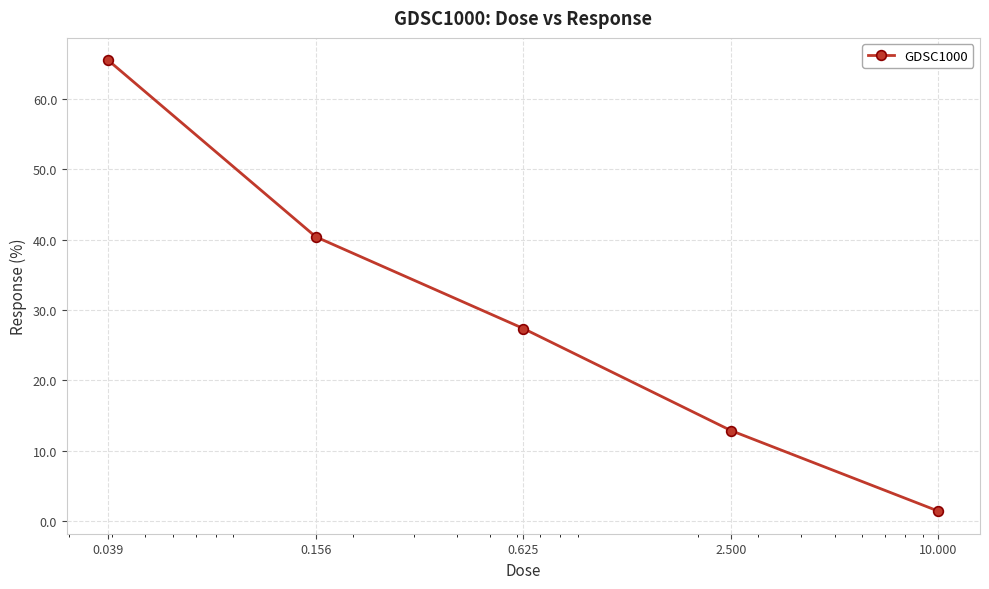

What is the value of the 1st point from the left?

65.5